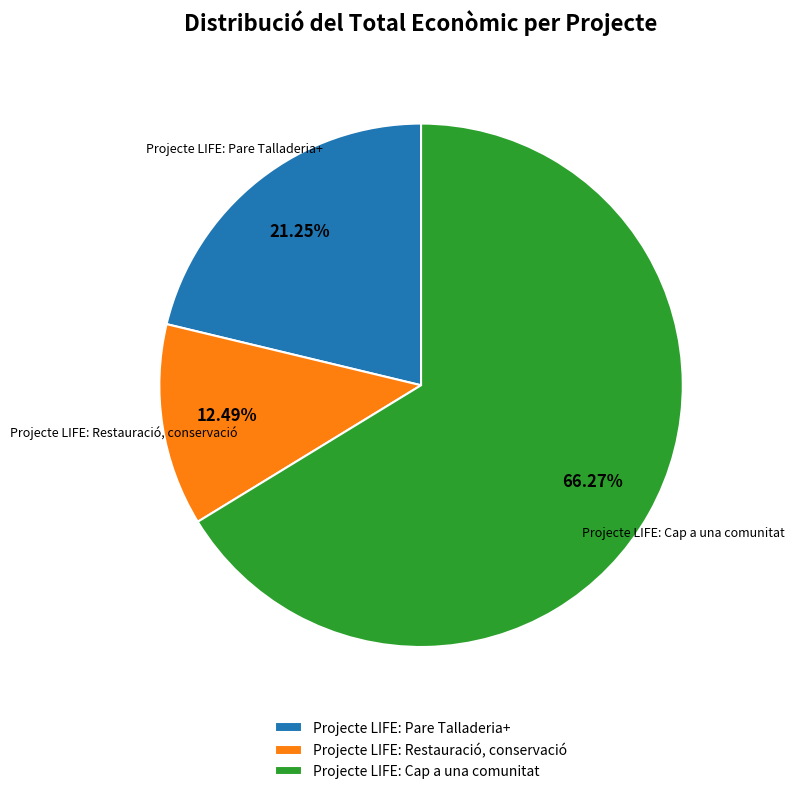

To the nearest percent, what is the difference between the Projecte LIFE: Pare Talladeria+ and Projecte LIFE: Cap a una comunitat slice percentages?

45%